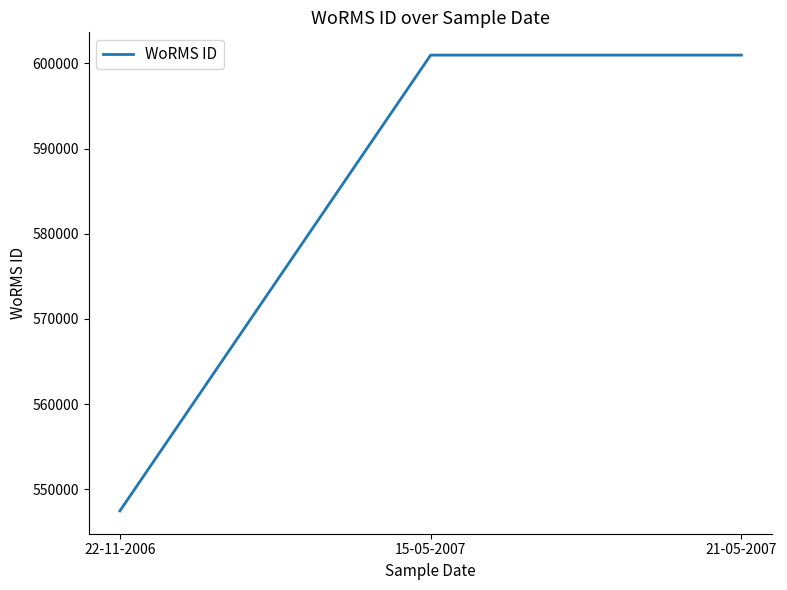

Between 21-05-2007 and 22-11-2006, which is larger?

21-05-2007